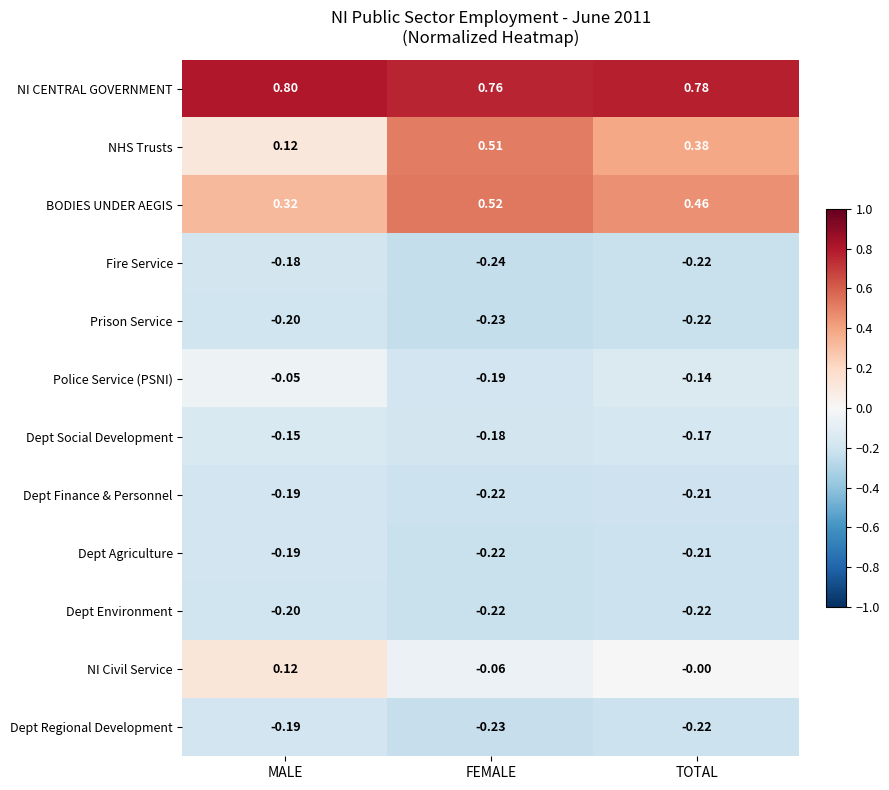

Which series changed the most between MALE and FEMALE?

NHS Trusts